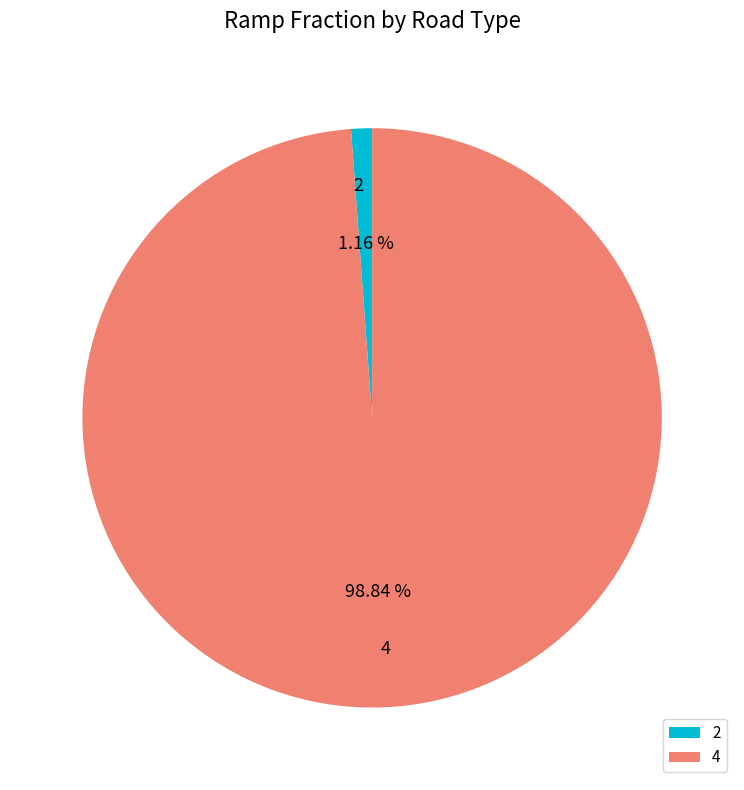

What percentage is the 2 slice, to the nearest percent?

1%